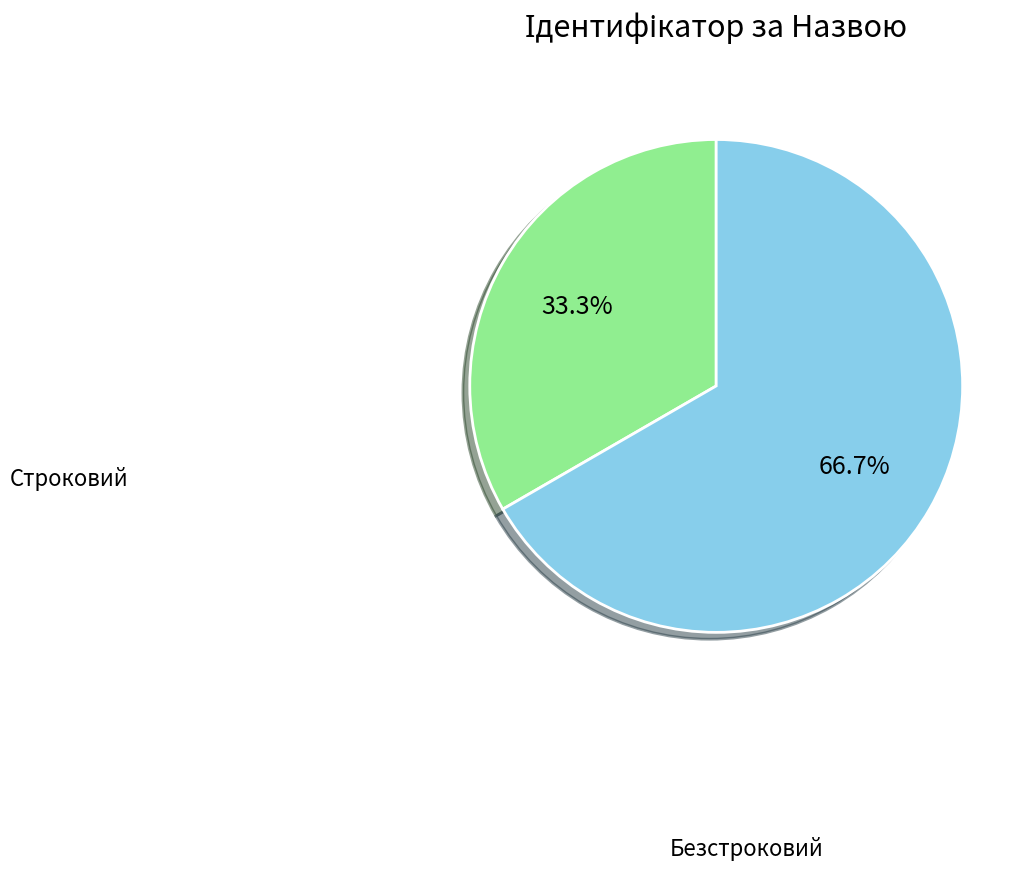

Is there any slice that represents more than half of the pie?

Yes